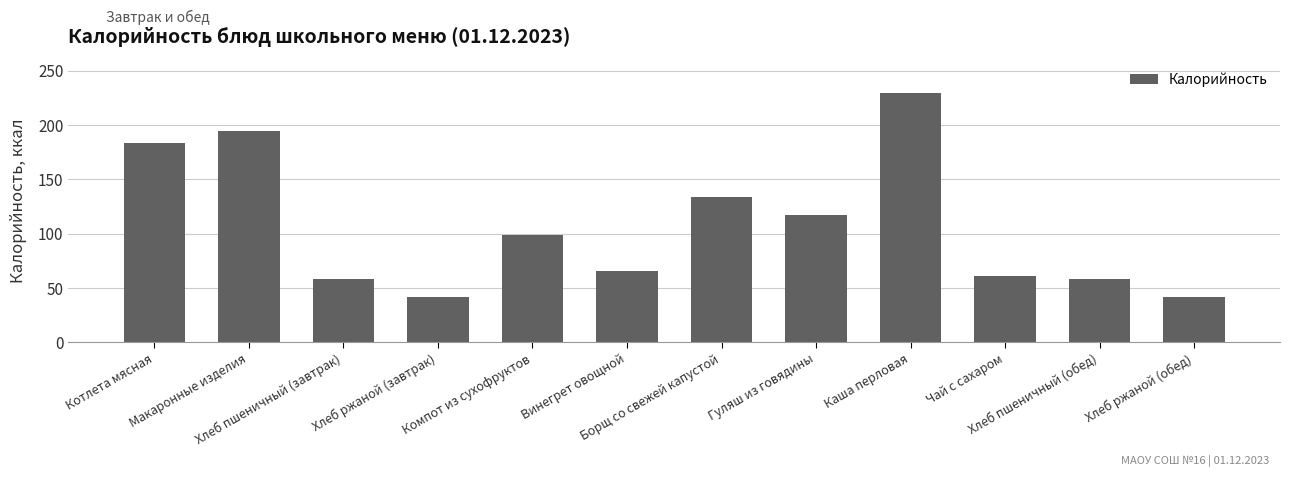

At which category does the chart reach its peak across all series?

Каша перловая